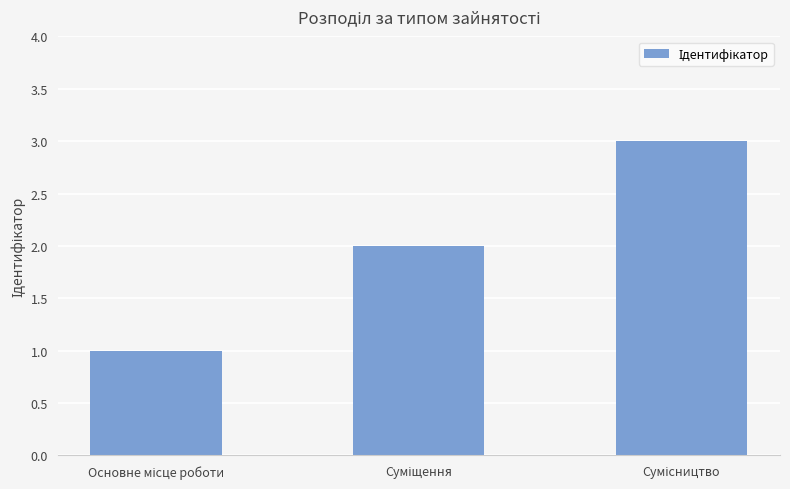

What is the greatest value displayed?

3